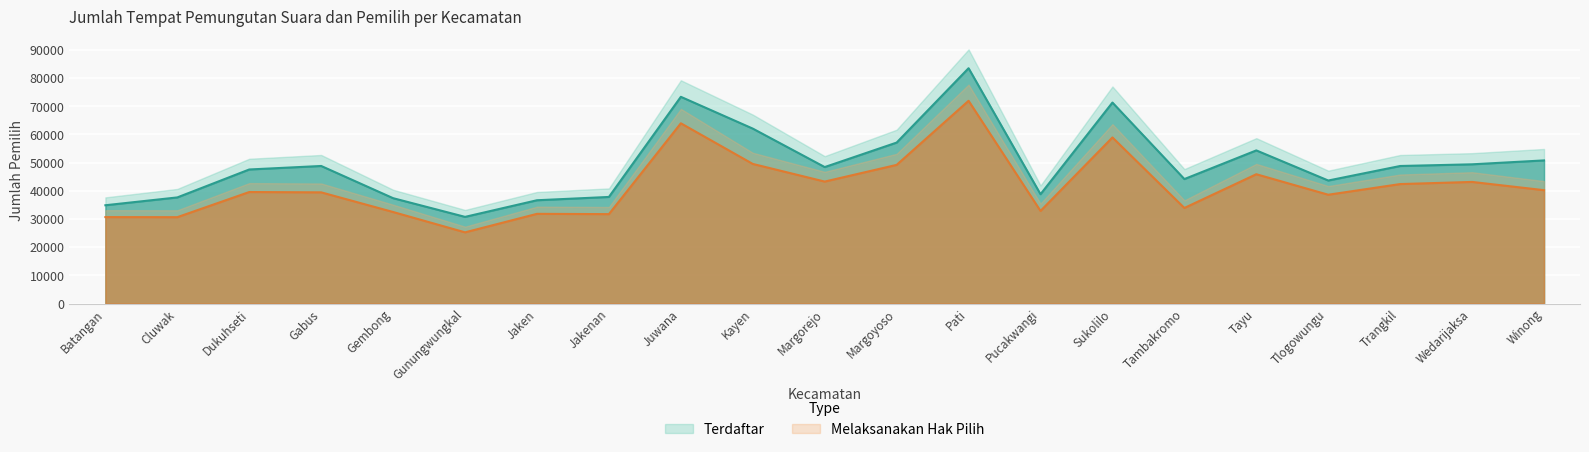

What position from the right is Batangan?

21